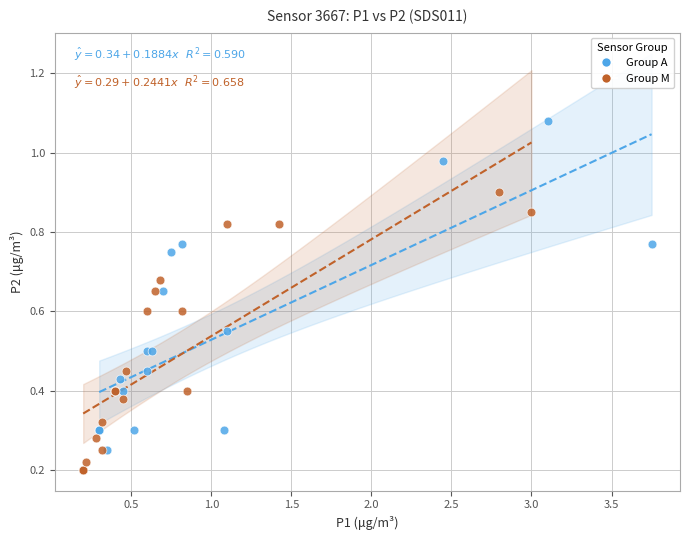

Which series reaches the minimum Y coordinate?

Group M